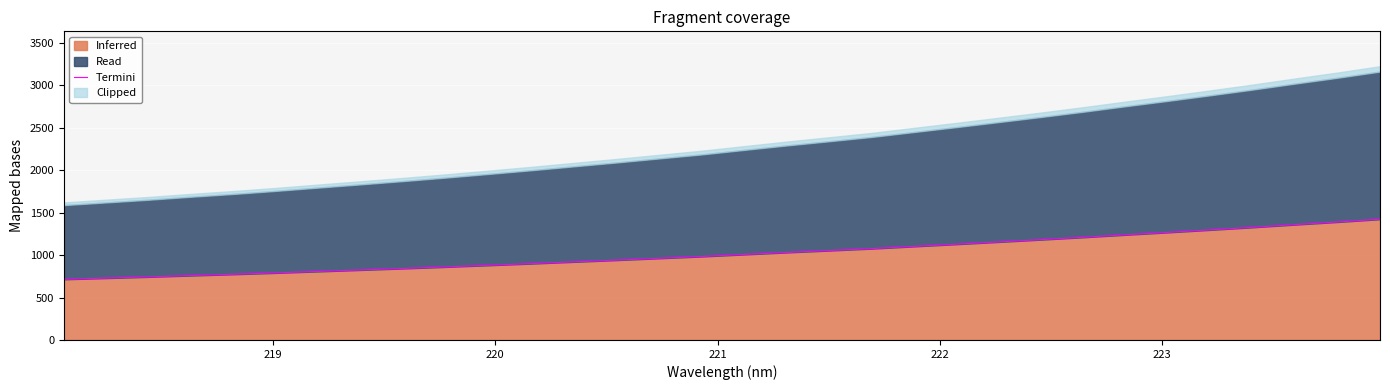

Count the number of values greater than 1007.

16